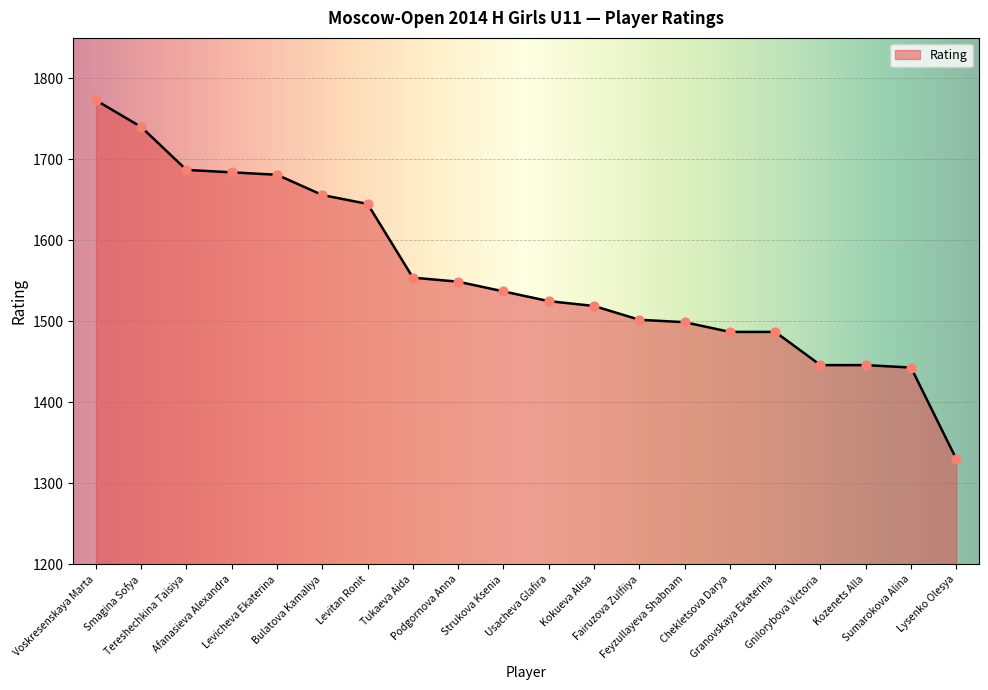

What is the ratio of the value at Chekletsova Darya to the value at Fairuzova Zulfiiya?

1.0